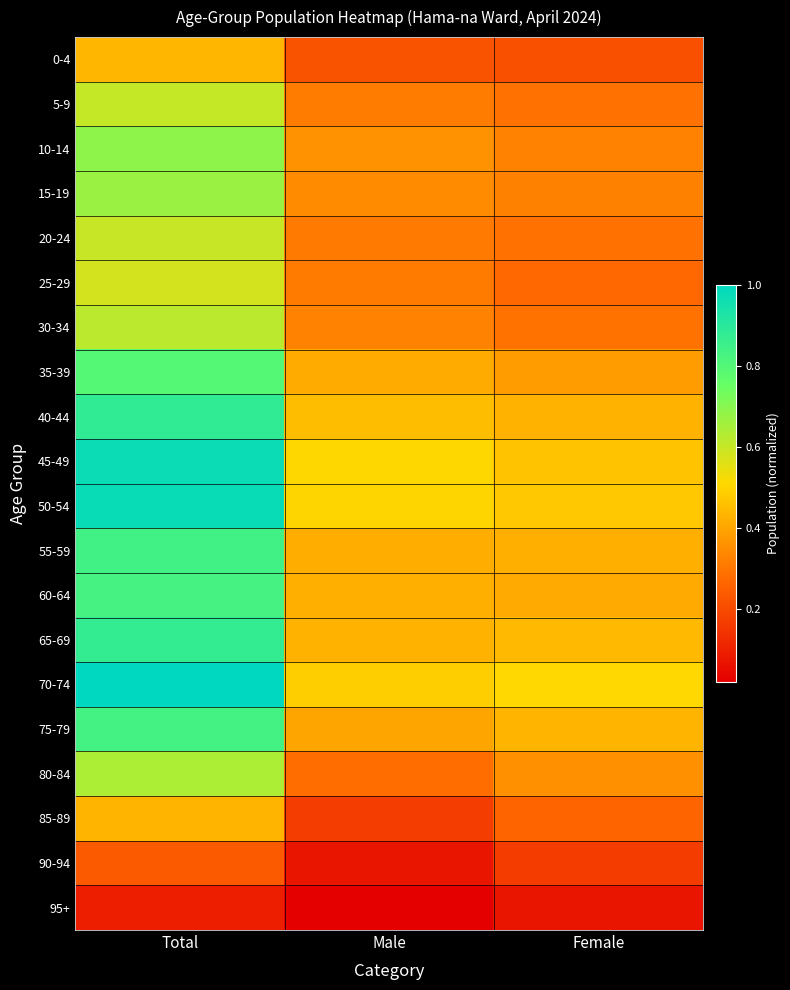

Reading right to left, list all the values displayed in this chart.

0-4: Female=0.2	Male=0.2	Total=0.4
5-9: Female=0.3	Male=0.3	Total=0.6
10-14: Female=0.3	Male=0.4	Total=0.7
15-19: Female=0.3	Male=0.3	Total=0.7
20-24: Female=0.3	Male=0.3	Total=0.6
25-29: Female=0.3	Male=0.3	Total=0.6
30-34: Female=0.3	Male=0.3	Total=0.6
35-39: Female=0.4	Male=0.4	Total=0.8
40-44: Female=0.4	Male=0.5	Total=0.9
45-49: Female=0.5	Male=0.5	Total=1.0
50-54: Female=0.5	Male=0.5	Total=1.0
55-59: Female=0.4	Male=0.4	Total=0.8
60-64: Female=0.4	Male=0.4	Total=0.8
65-69: Female=0.4	Male=0.4	Total=0.9
70-74: Female=0.5	Male=0.5	Total=1.0
75-79: Female=0.4	Male=0.4	Total=0.8
80-84: Female=0.4	Male=0.3	Total=0.6
85-89: Female=0.3	Male=0.2	Total=0.4
90-94: Female=0.2	Male=0.1	Total=0.2
95+: Female=0.1	Male=0.0	Total=0.1